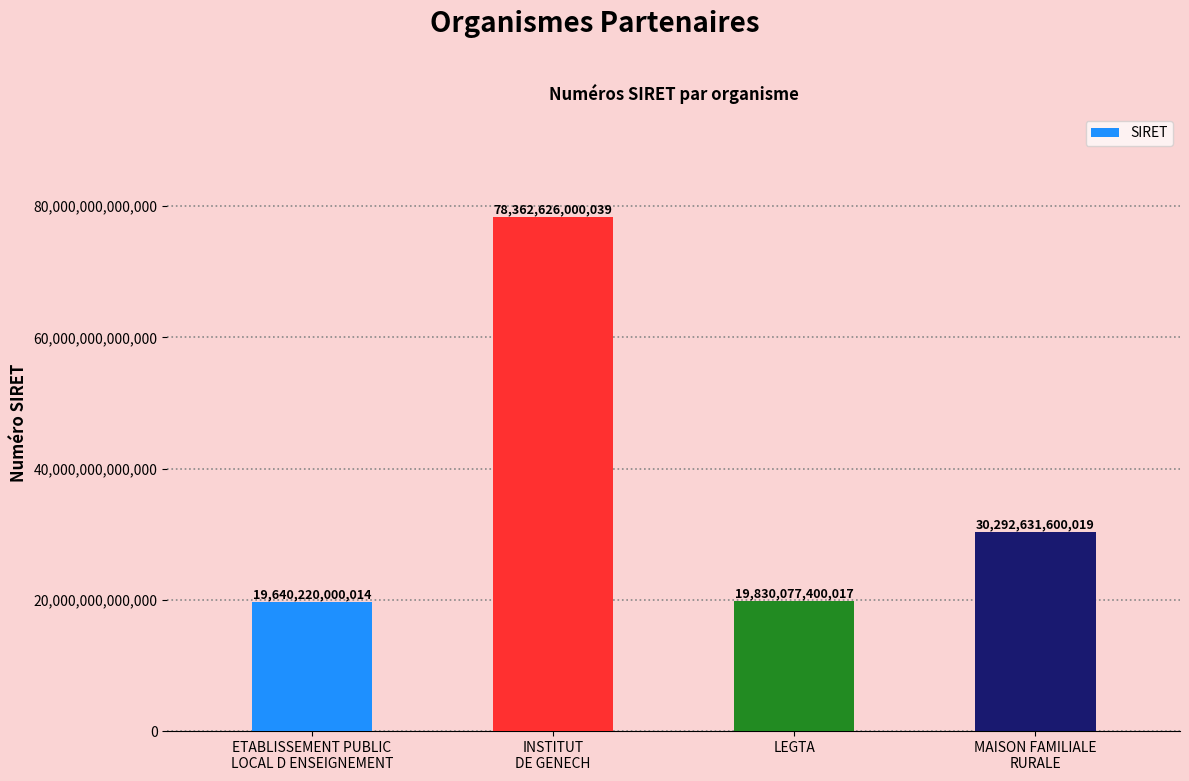

Where does the data first go above 30292631600019?

INSTITUT
DE GENECH